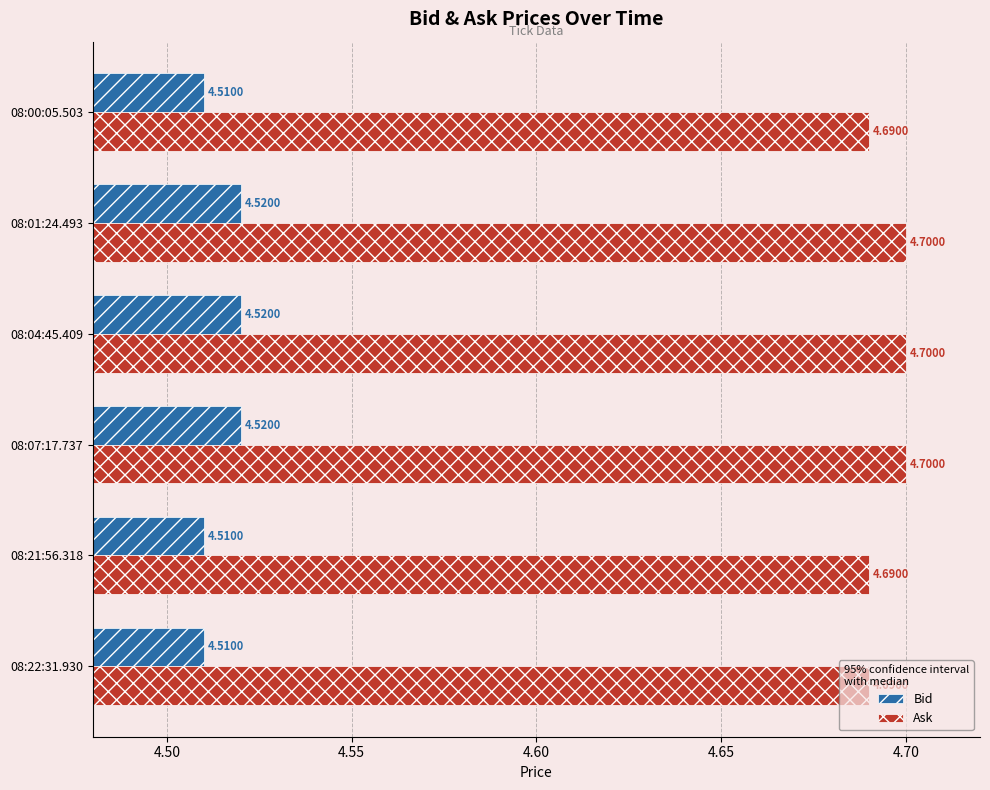

At 08:07:17.737, list the series in order from smallest to largest.

Bid, Ask